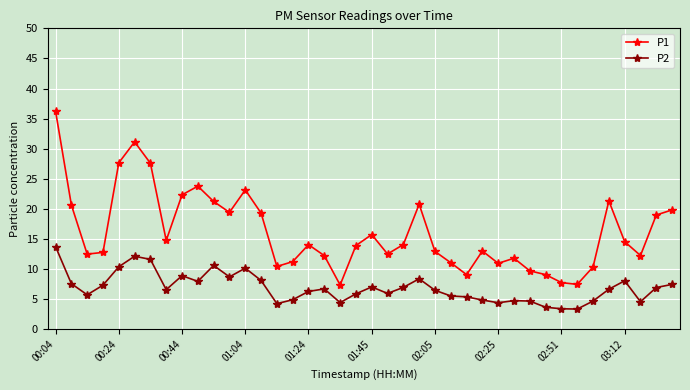

Which series has the largest total across all categories?

P1